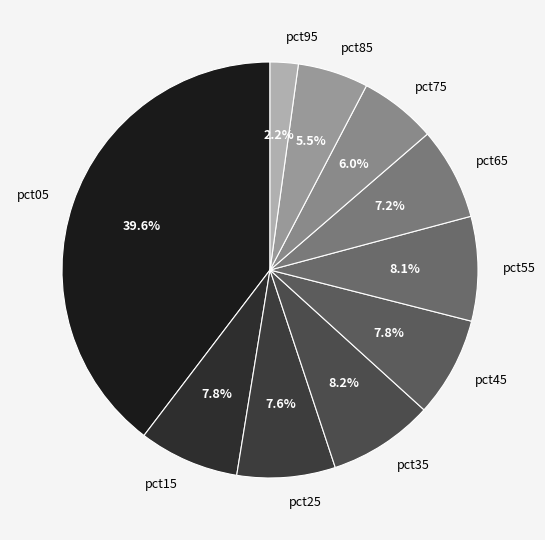

Combined, do pct65 and pct75 account for over 50%?

No